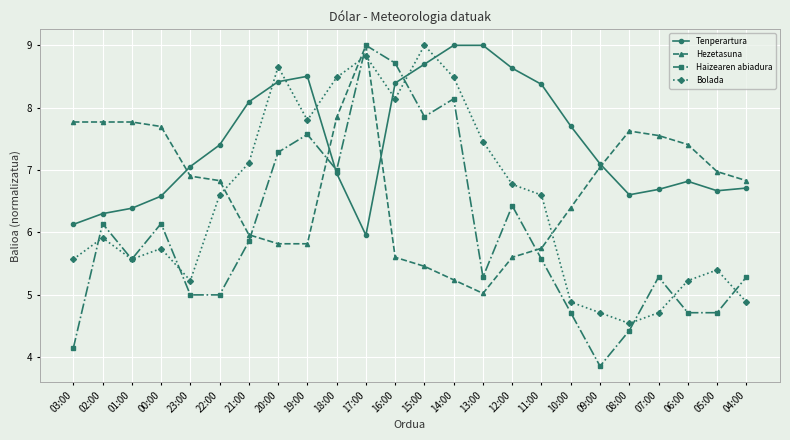

List the series in order of their overall mean, lowest first.

Haizearen abiadura, Bolada, Hezetasuna, Tenperartura